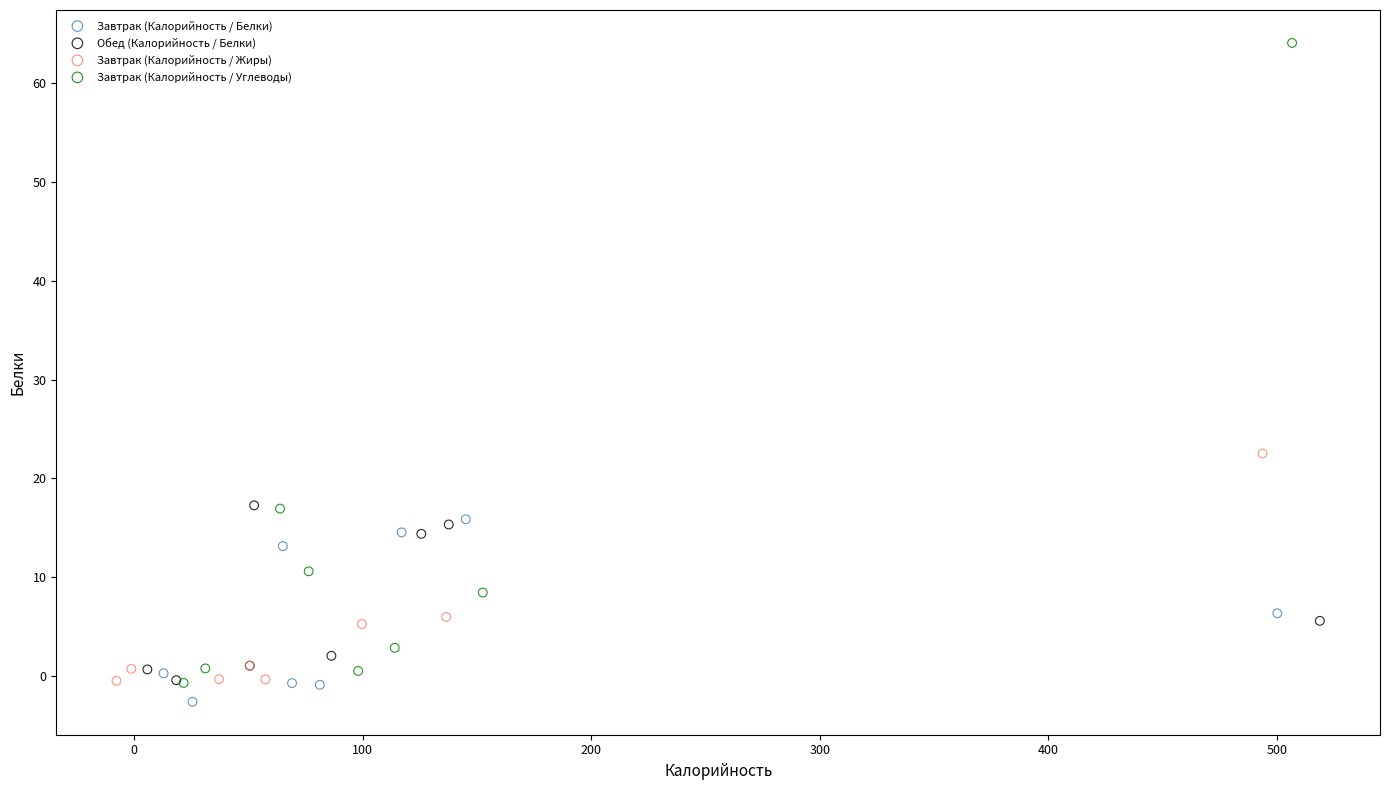

Which series has the largest Y range (max minus min)?

Завтрак (Калорийность / Углеводы)